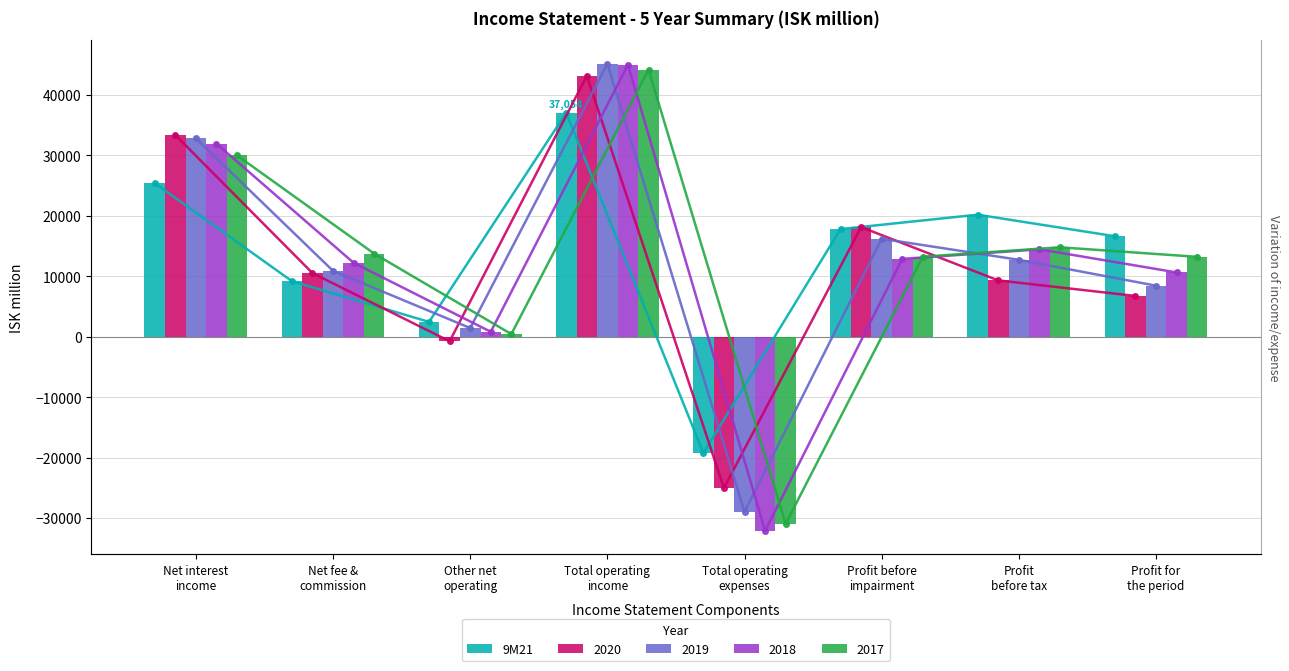

Is it true that the value at Profit before
impairment is 5779?

False